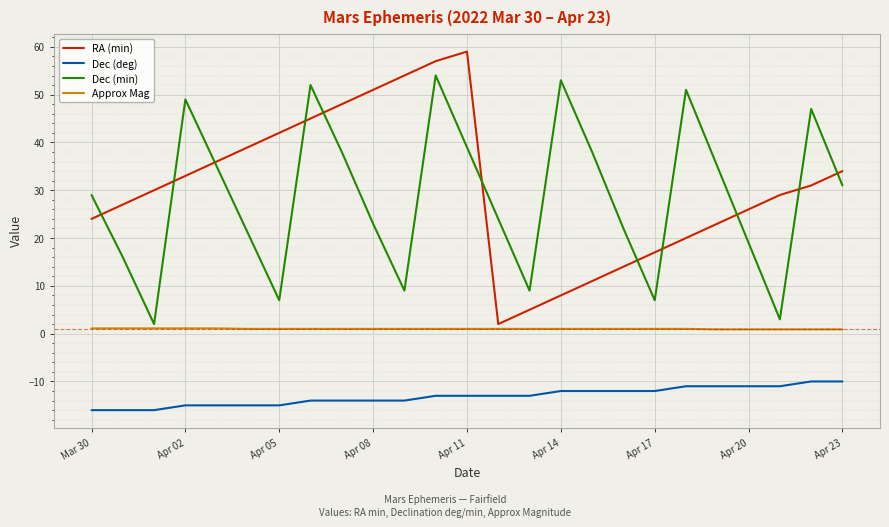

Which series has the widest spread of values?

RA (min)